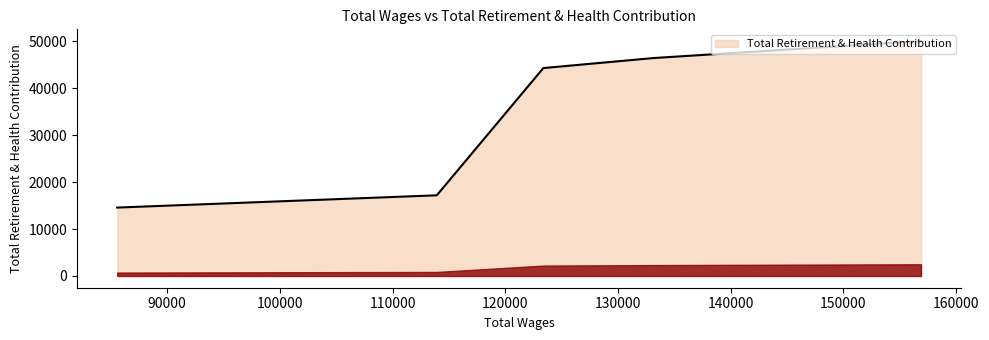

What is the minimum value shown in the chart?

14563